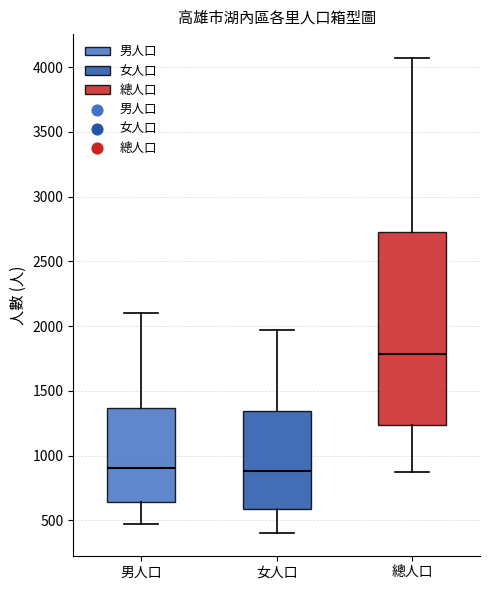

Where is the lower edge of the box for 女人口 on the y-axis? The values are not printed on the chart, so give them approximately, as read against the axis.

600